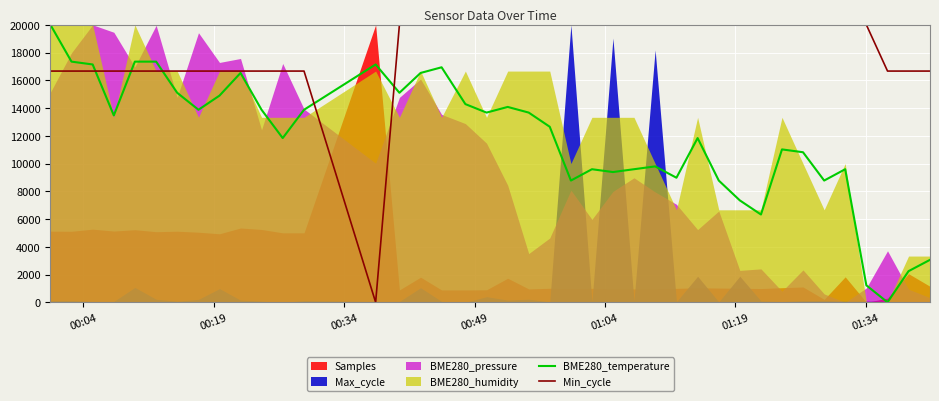

Does the chart display data point markers on the line(s)?

No